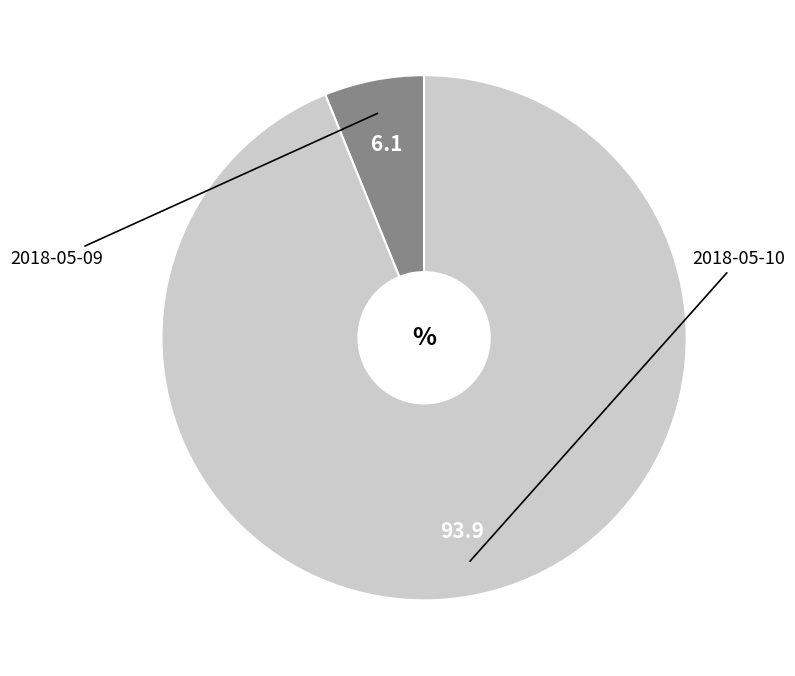

Is there any slice that represents more than half of the pie?

Yes